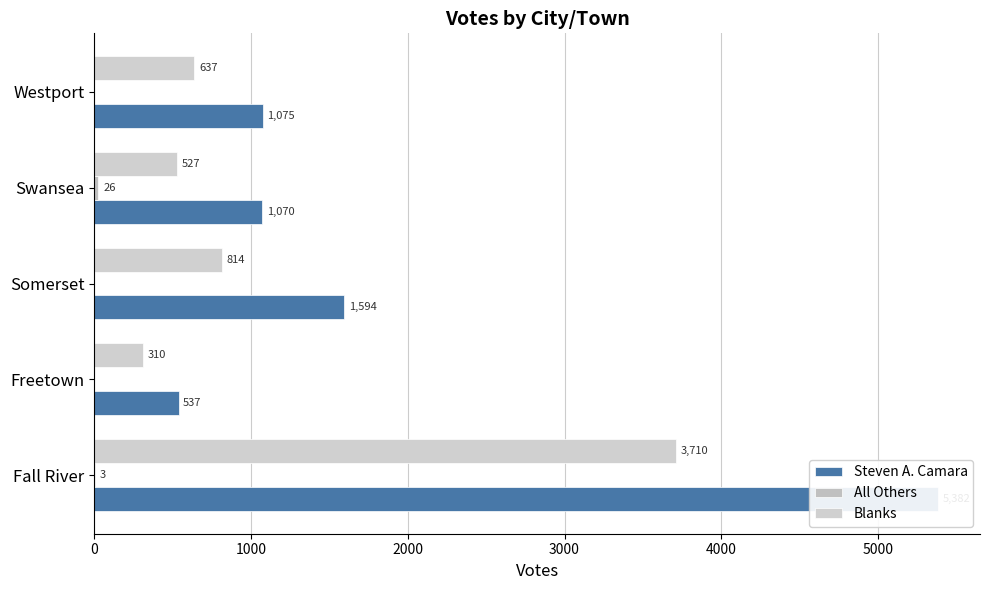

Is the value of Steven A. Camara at Somerset greater than the value of All Others at Somerset?

Yes